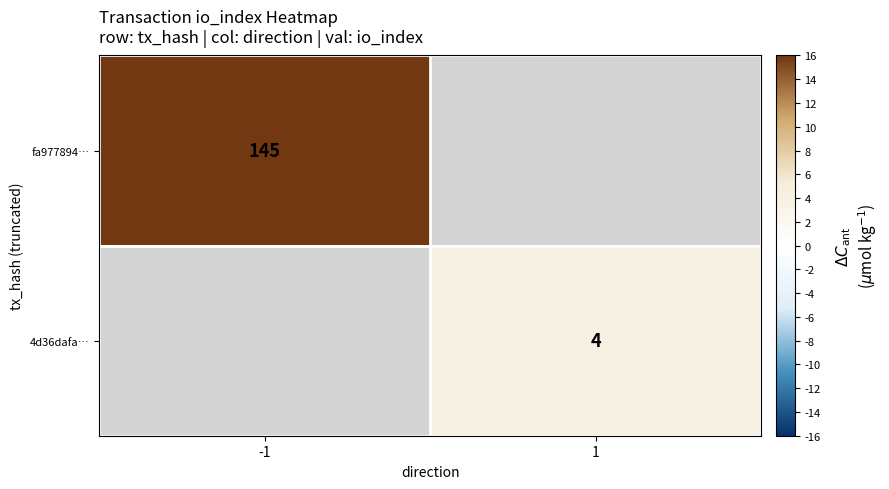

Is it true that 4d36dafa… equals 6 at 1?

False